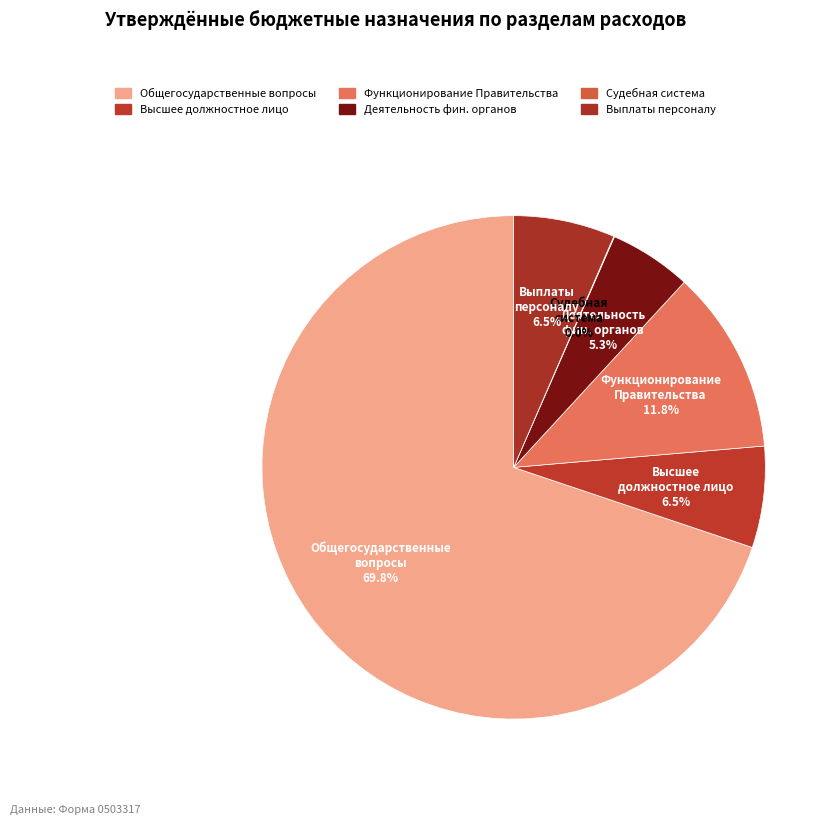

Is there any slice that represents more than half of the pie?

Yes